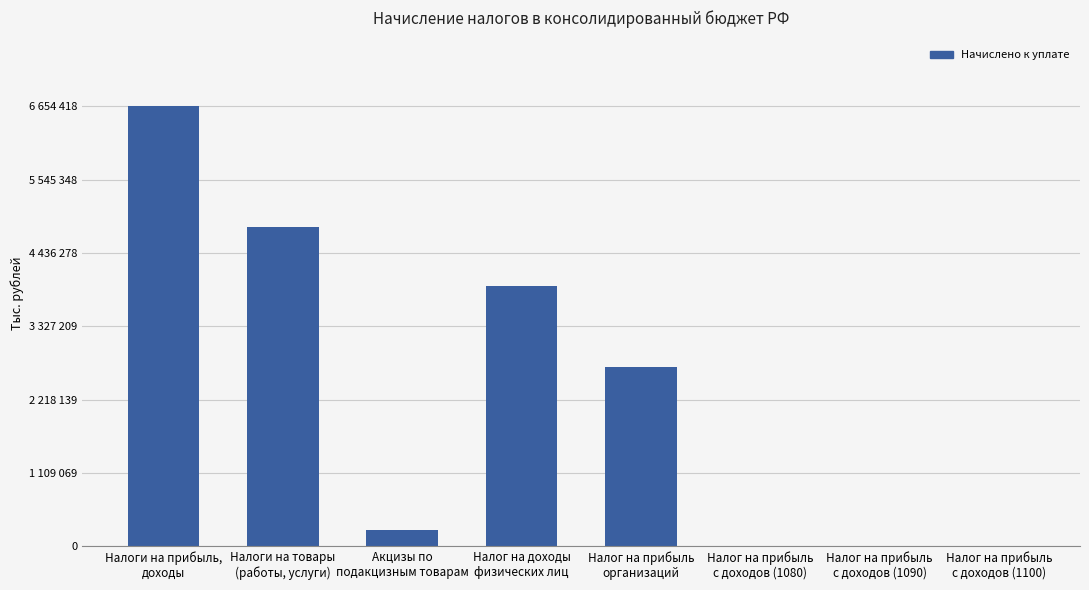

What position from the left is Налоги на товары
(работы, услуги)?

2